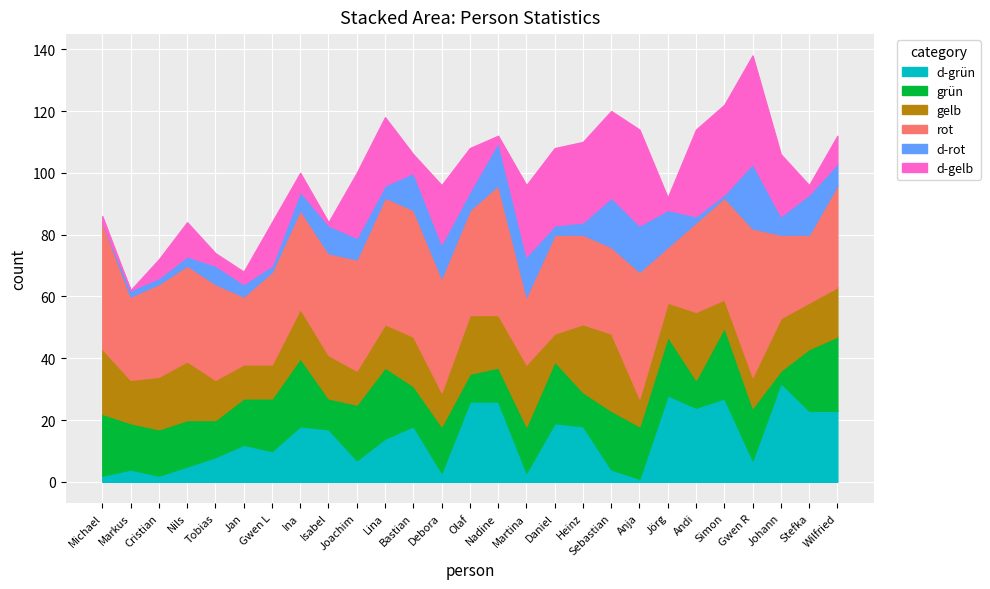

What is the label of the 14th point from the right?

Olaf